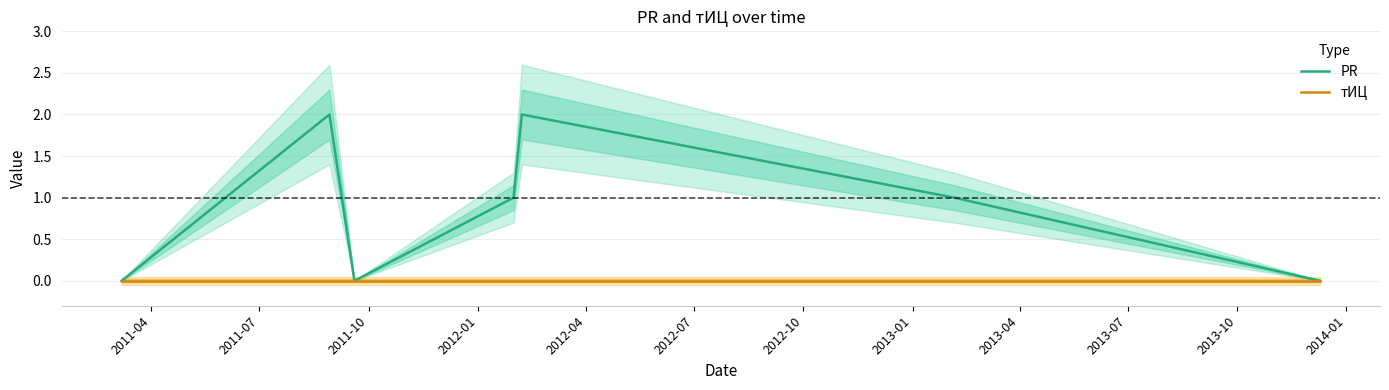

How many data points does each series have?

7